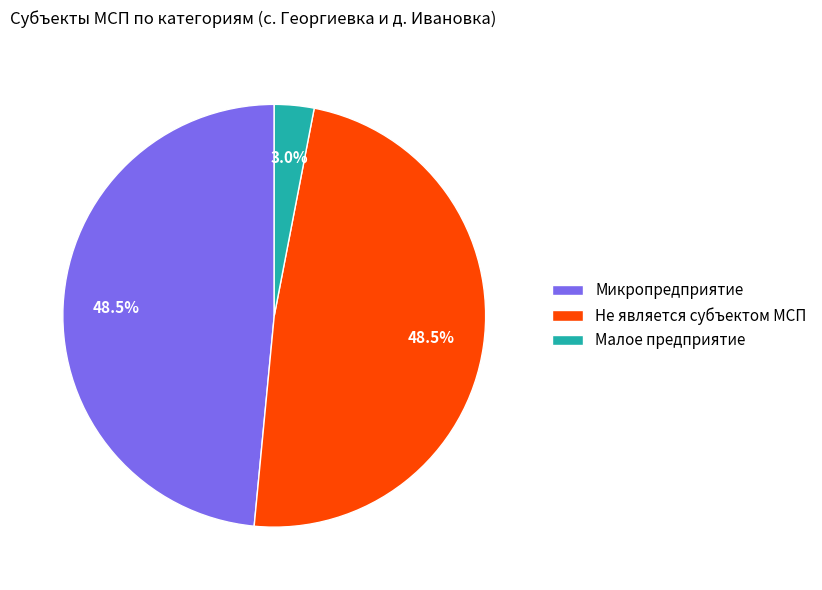

Do Малое предприятие and Не является субъектом МСП together represent more than half of the pie?

Yes